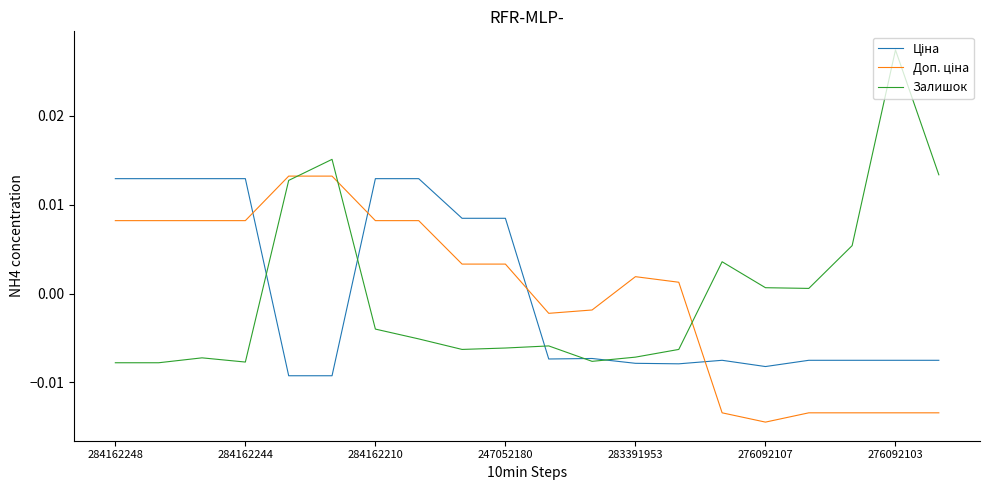

Which series has the widest spread of values?

Залишок